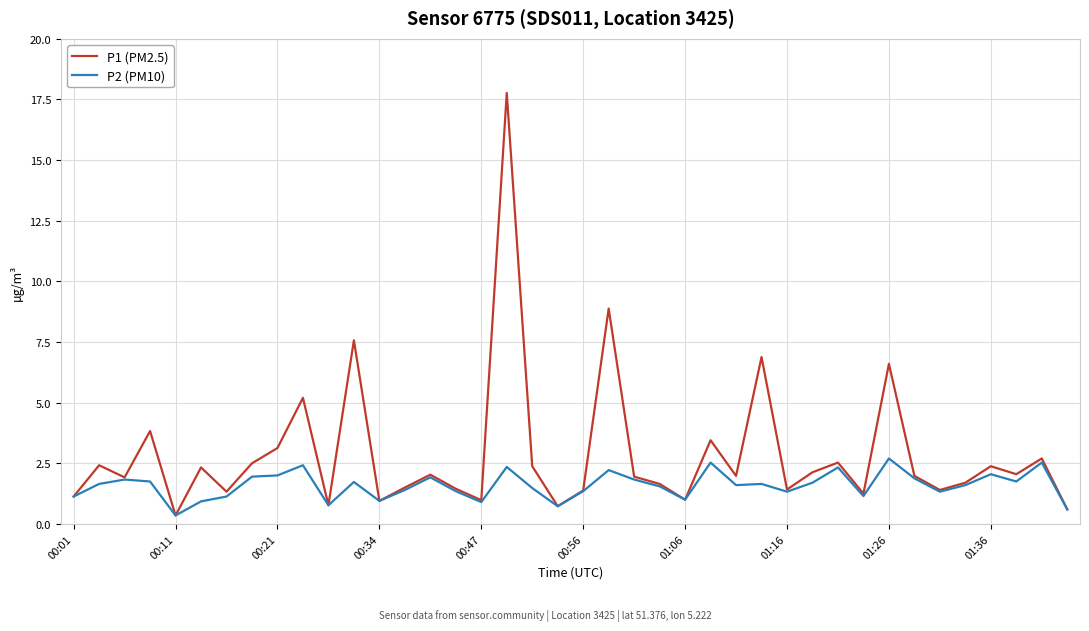

Which series has the largest total across all categories?

P1 (PM2.5)